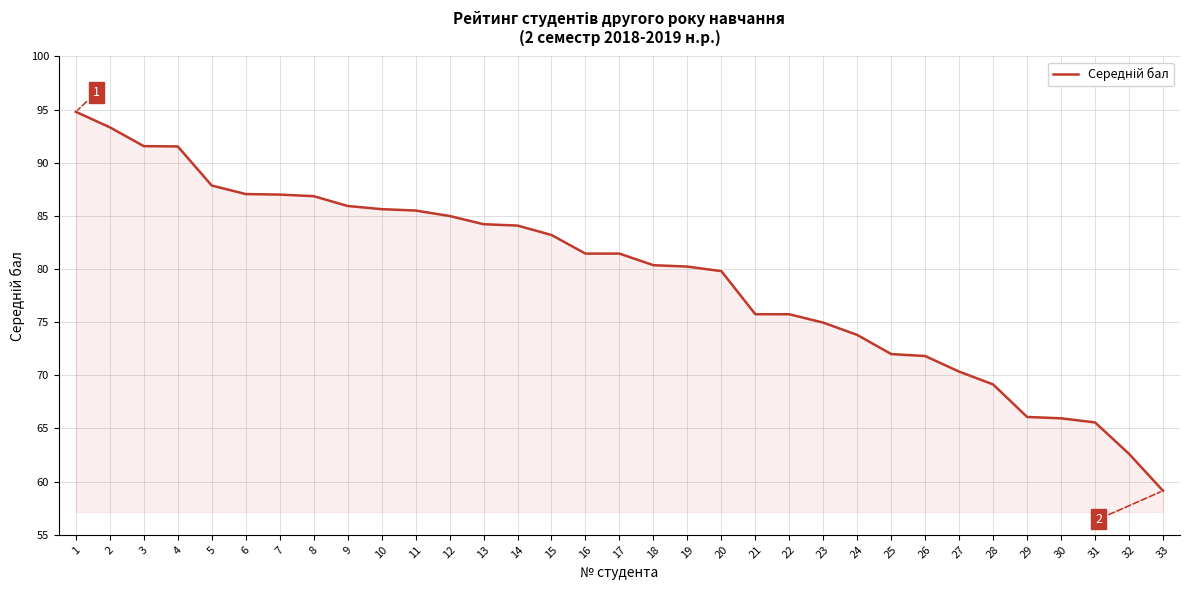

True or false: the data shows 26.4 at 32.

False